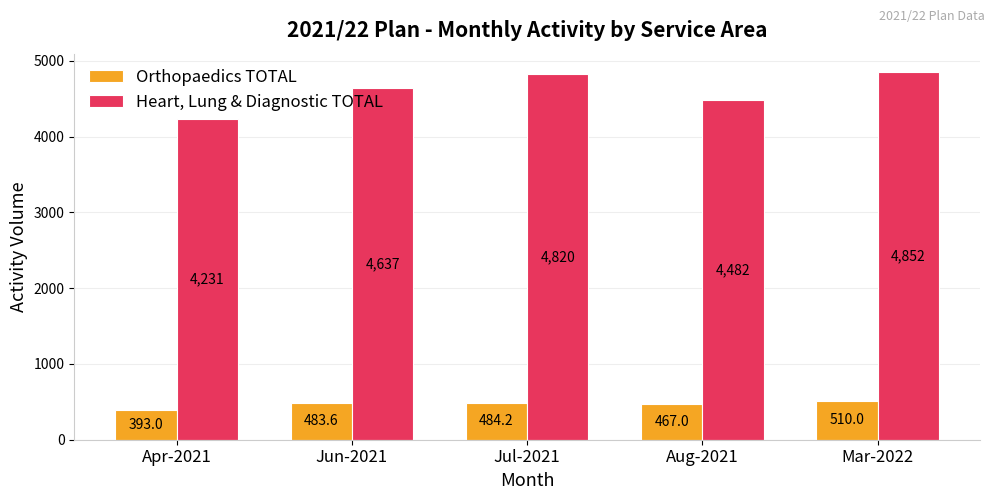

How many bars are there in each group?

2